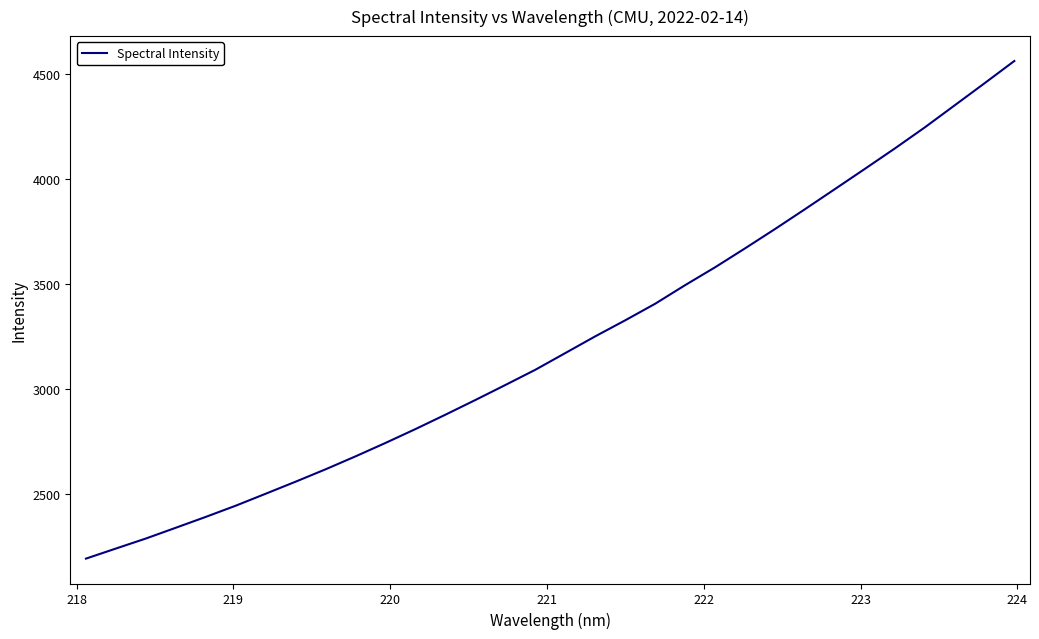

What is the greatest value displayed?

4561.7